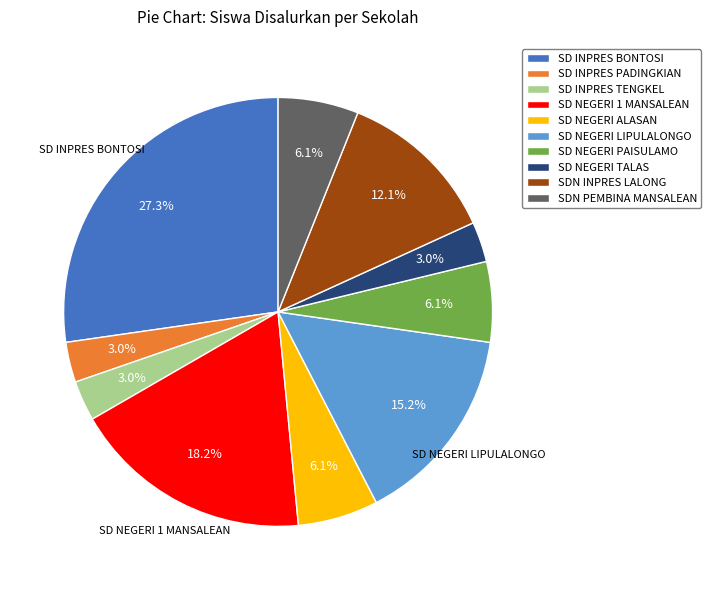

What is the ratio of the value at SD NEGERI TALAS to the value at SDN PEMBINA MANSALEAN?

0.5